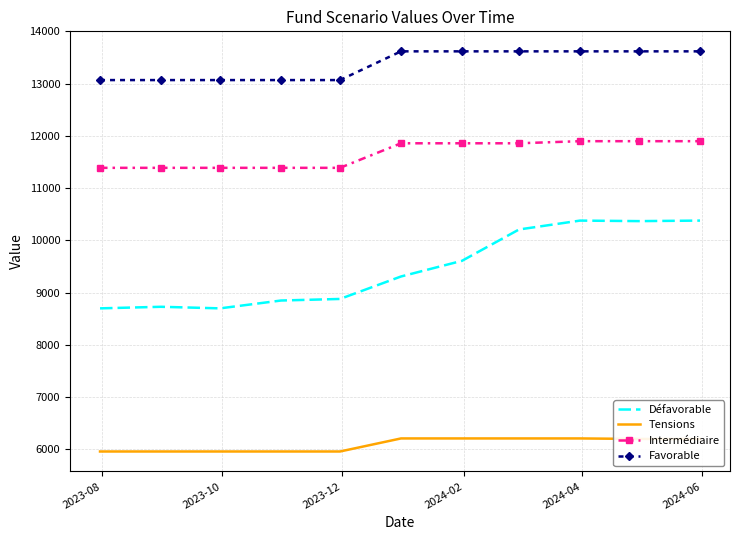

What is the smallest value displayed?

5960